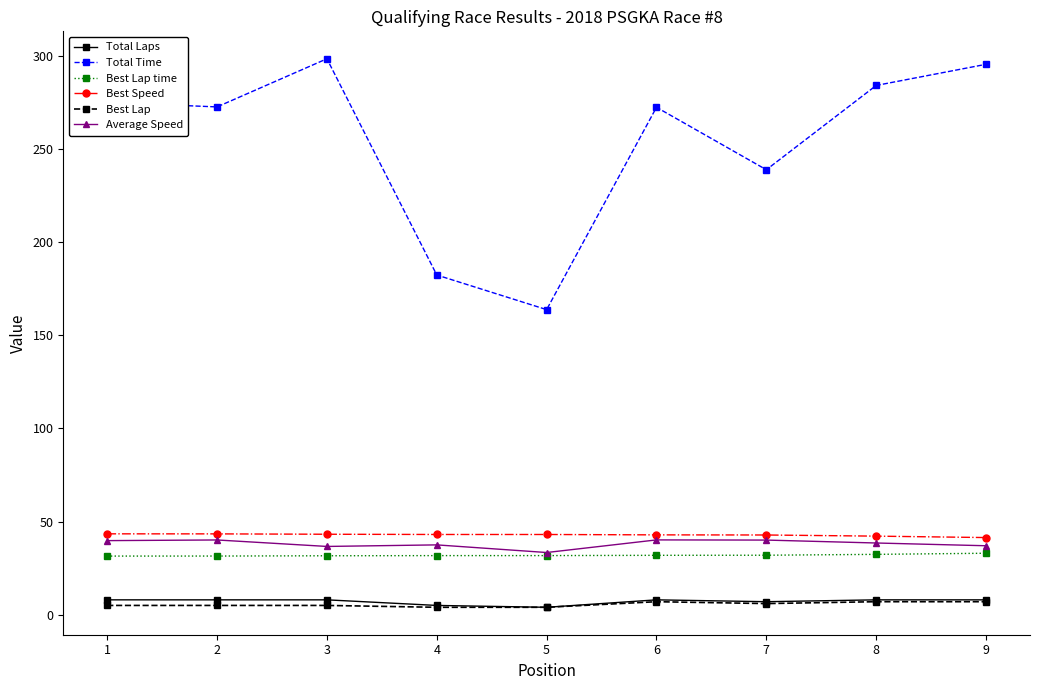

What is the minimum value for Best Speed?

41.4